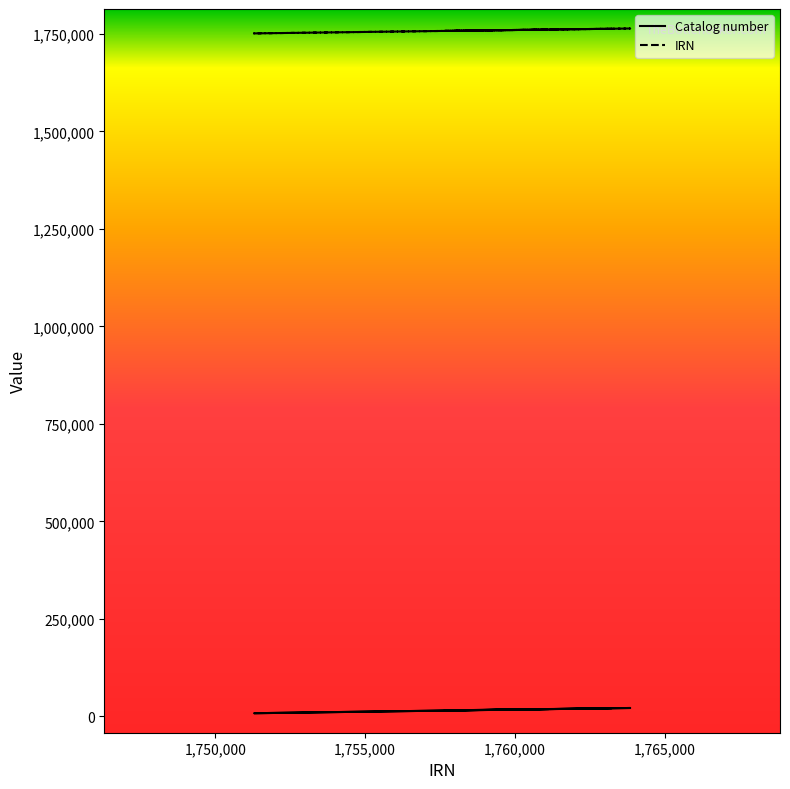

True or false: IRN and Catalog number cross at least once.

False